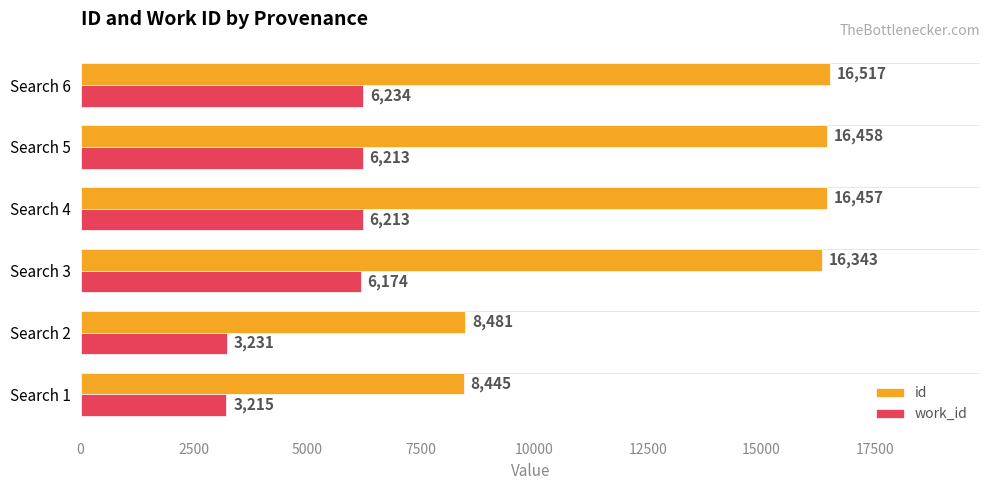

Is it true that id equals 8481 at Search 2?

True